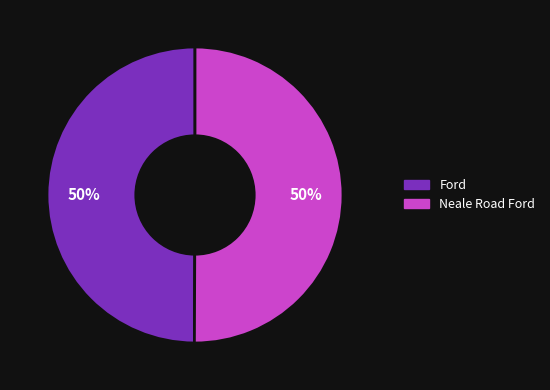

To the nearest percent, what percentage of the pie is Ford?

50%